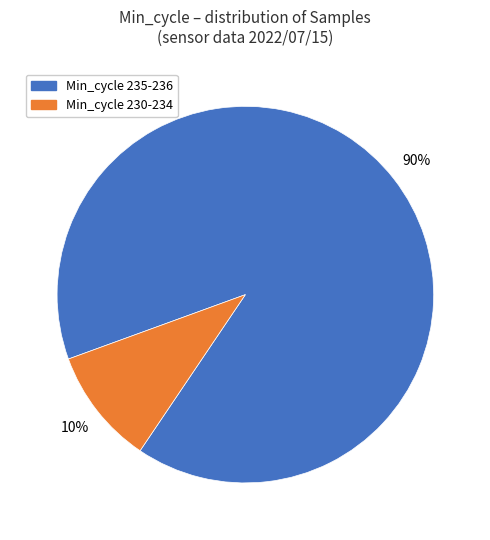

Which category has the biggest portion of the pie?

Min_cycle 235-236